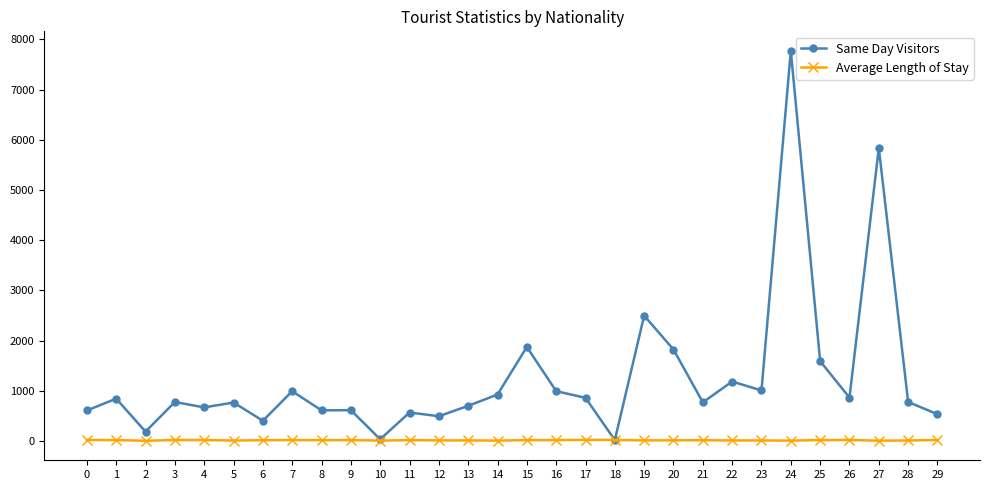

What is the maximum value shown in the chart?

7774.0